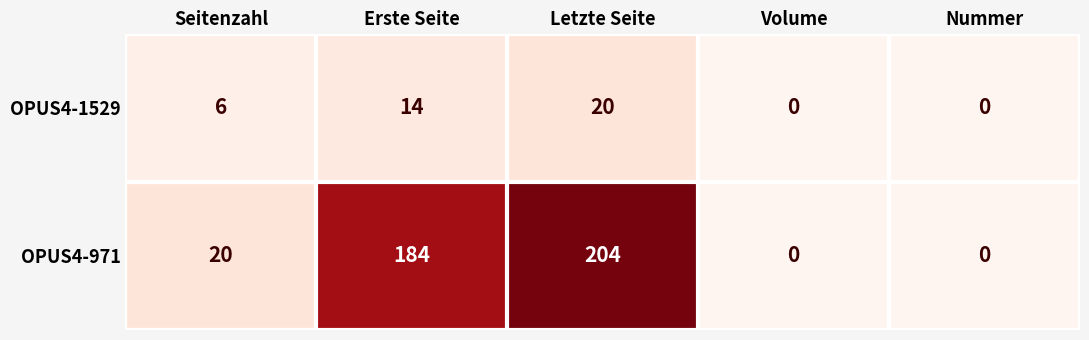

Read the OPUS4-1529 value at Letzte Seite.

20